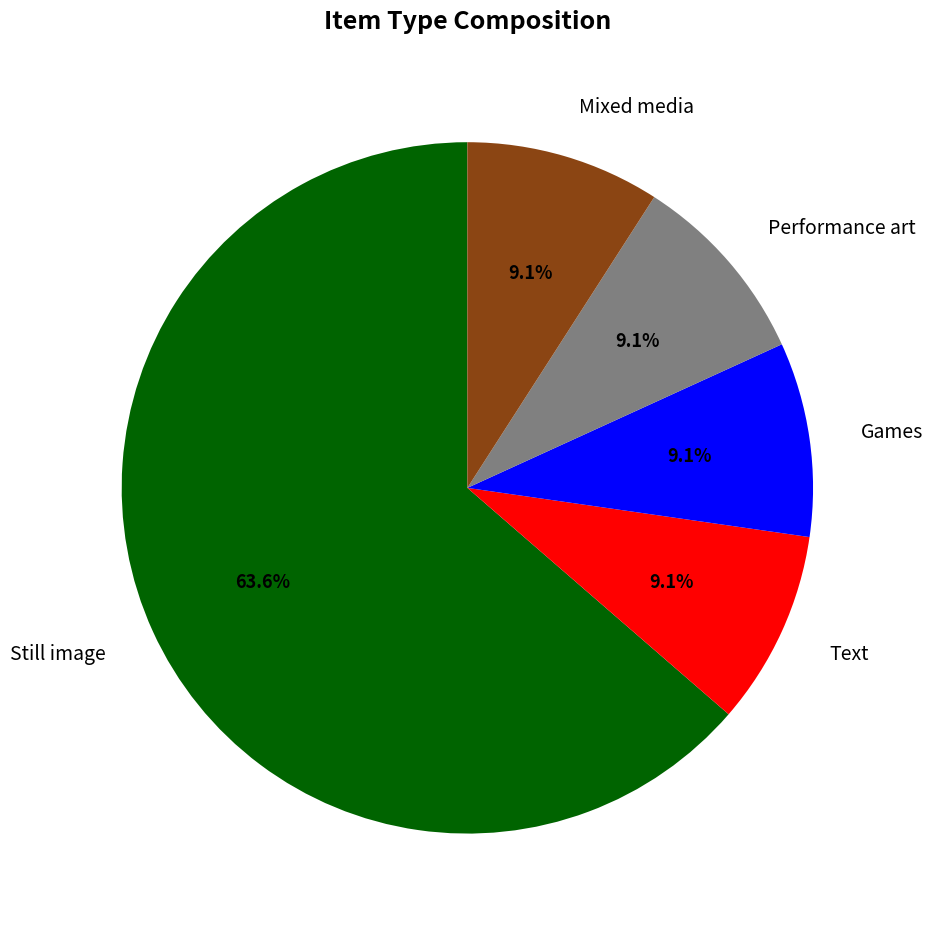

Does any single category account for the majority?

Yes